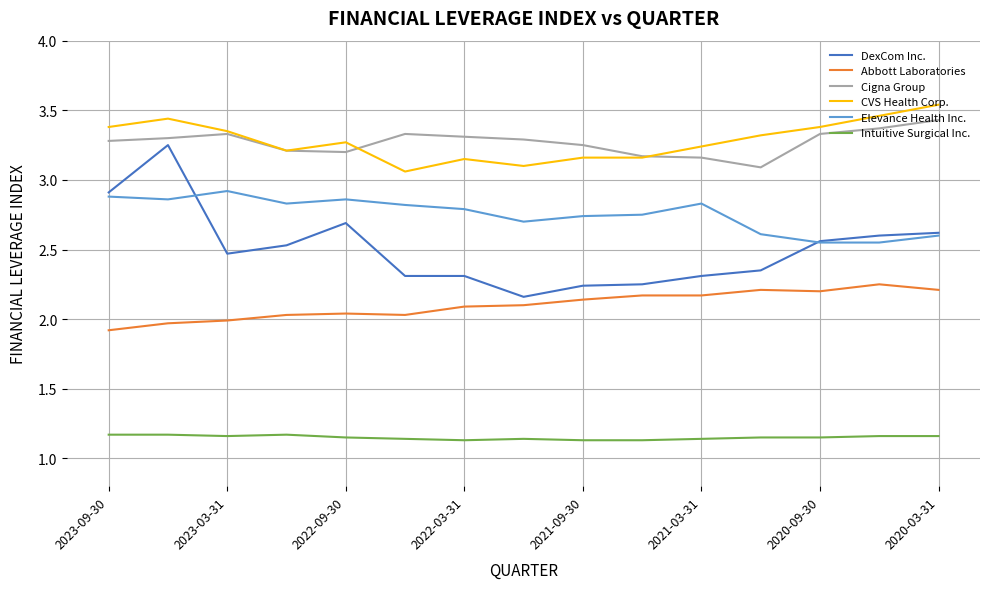

What are all the series names shown in the legend?

DexCom Inc., Abbott Laboratories, Cigna Group, CVS Health Corp., Elevance Health Inc., Intuitive Surgical Inc.